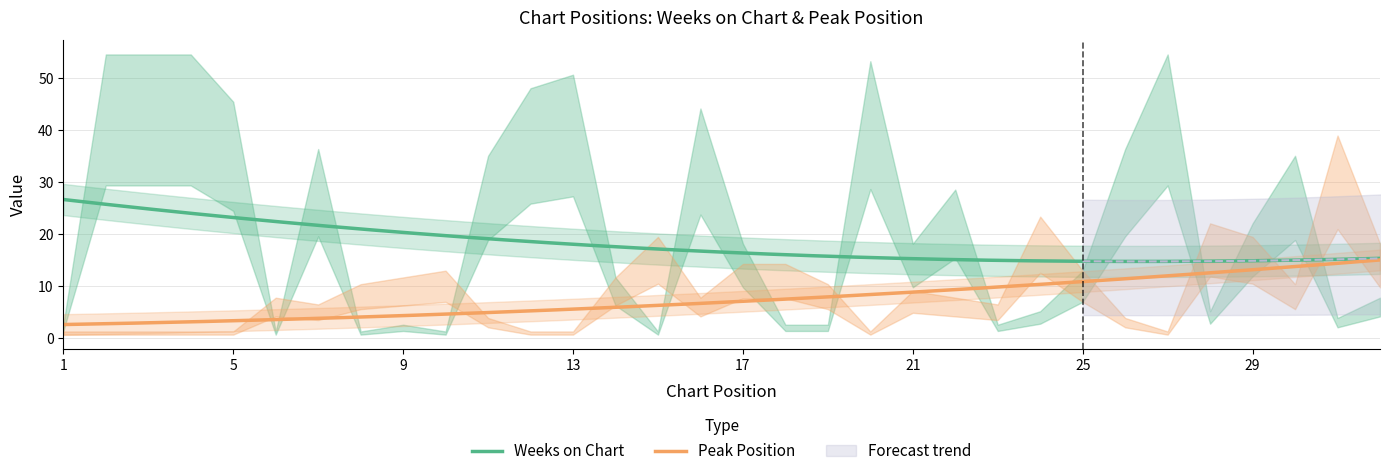

Is it true that Weeks on Chart equals 2 at 9?

True